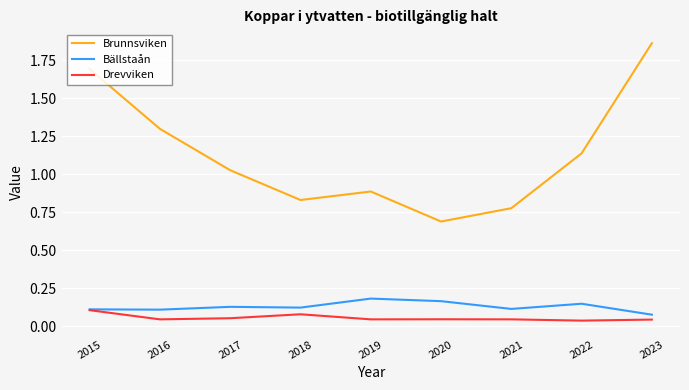

Which series has the largest total across all categories?

Brunnsviken